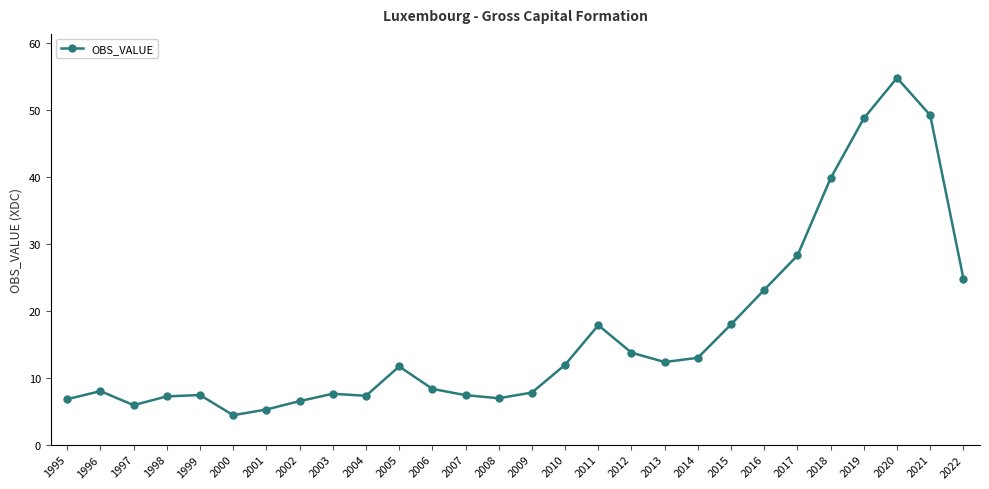

What is the value of the 2nd point from the left?

8.0